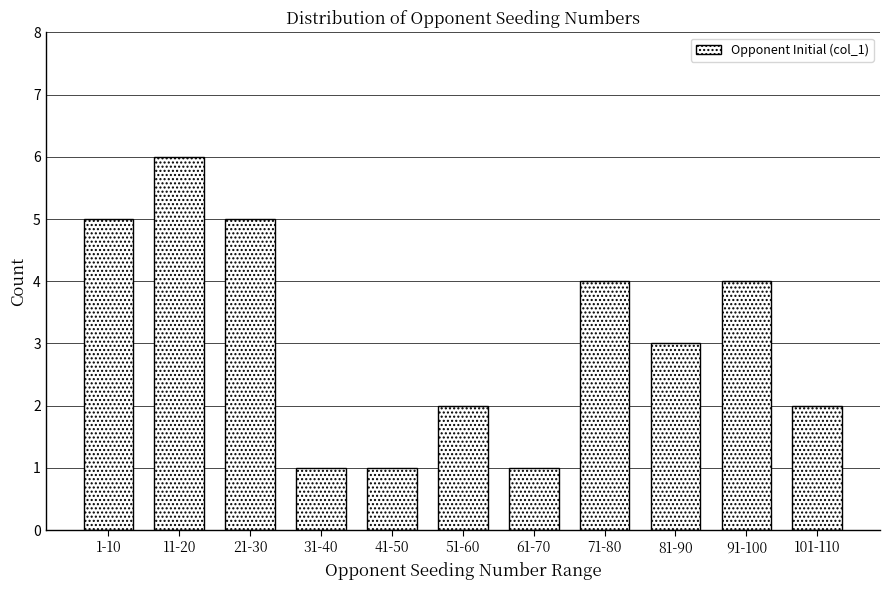

Reading left to right, what are all the values shown in this chart?

5	6	5	1	1	2	1	4	3	4	2